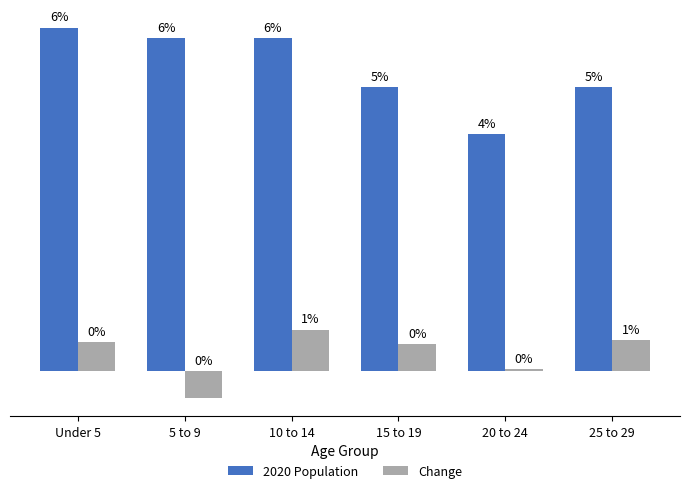

Is it true that Change equals 5 at Under 5?

False